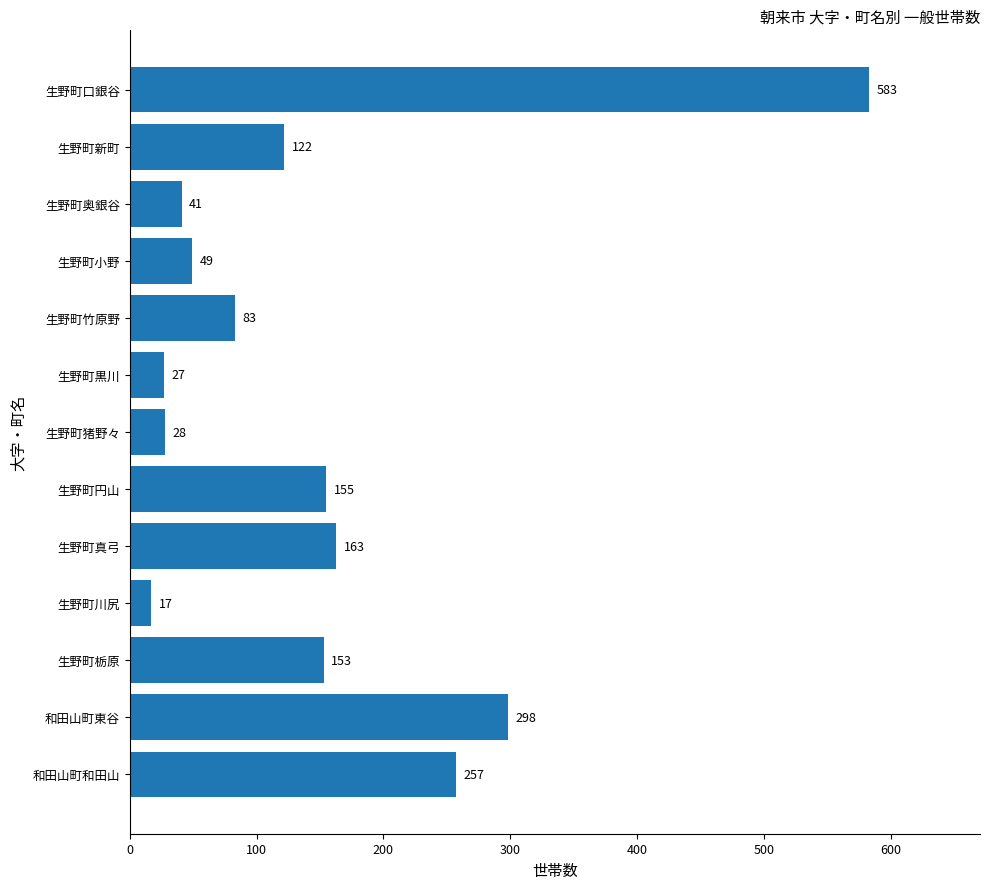

What is the value of the 13th bar from the top?

257